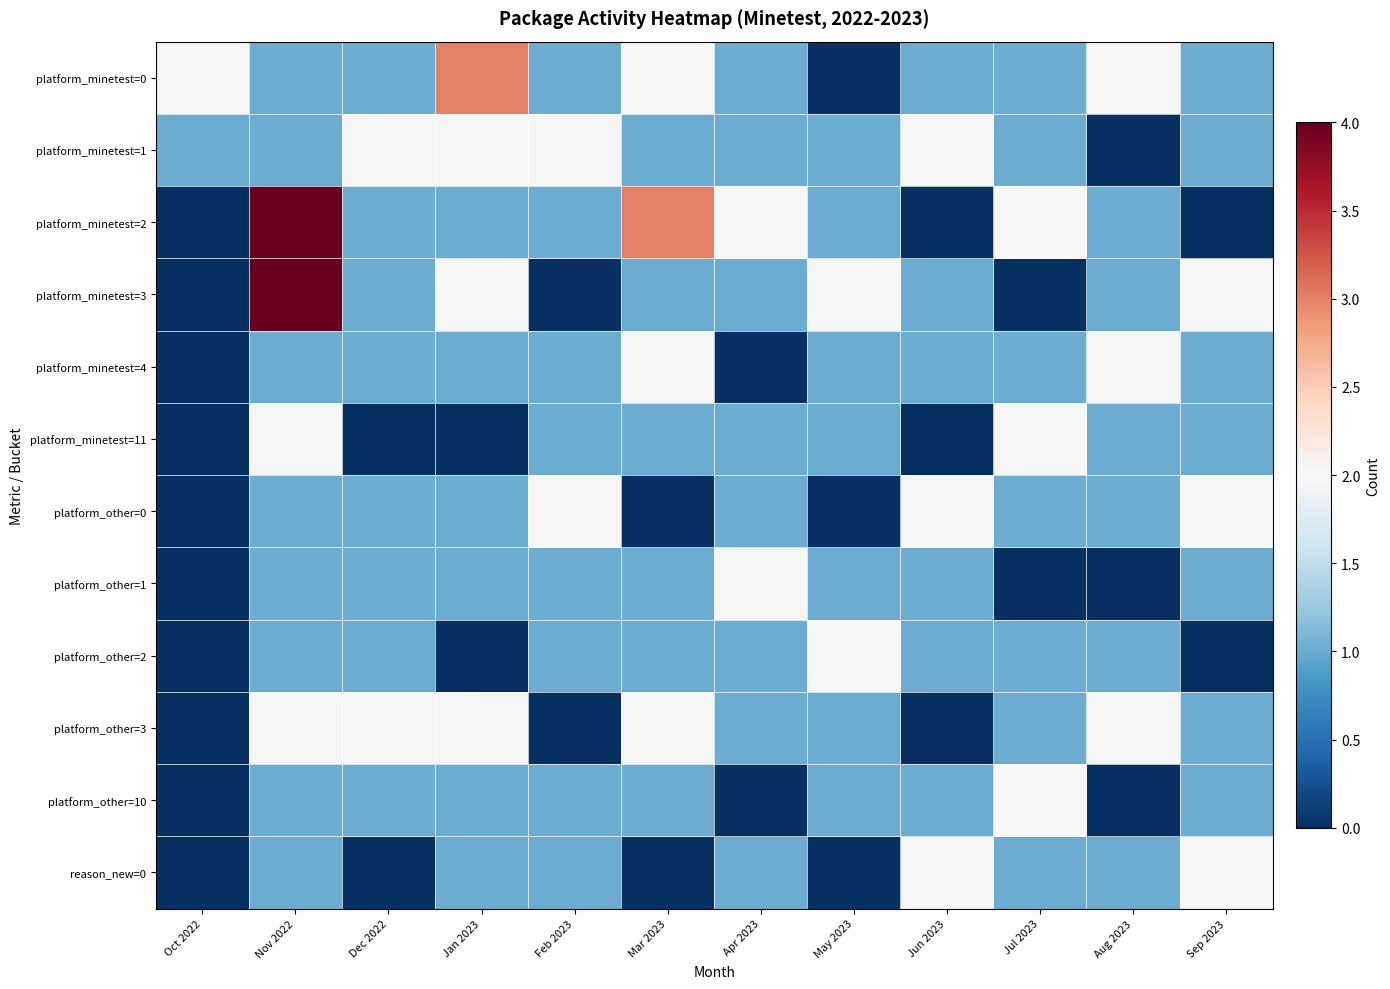

Which series changed the most between Dec 2022 and Mar 2023?

platform_minetest=2